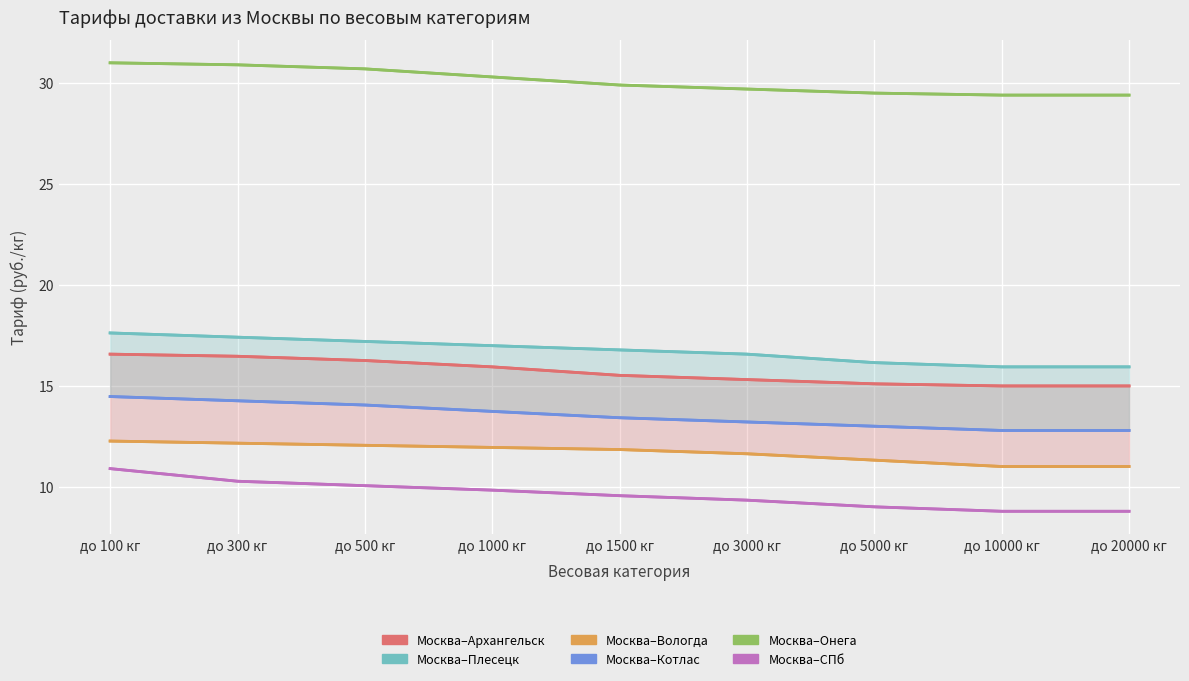

True or false: Москва–Плесецк and Москва–Котлас intersect in this chart.

False